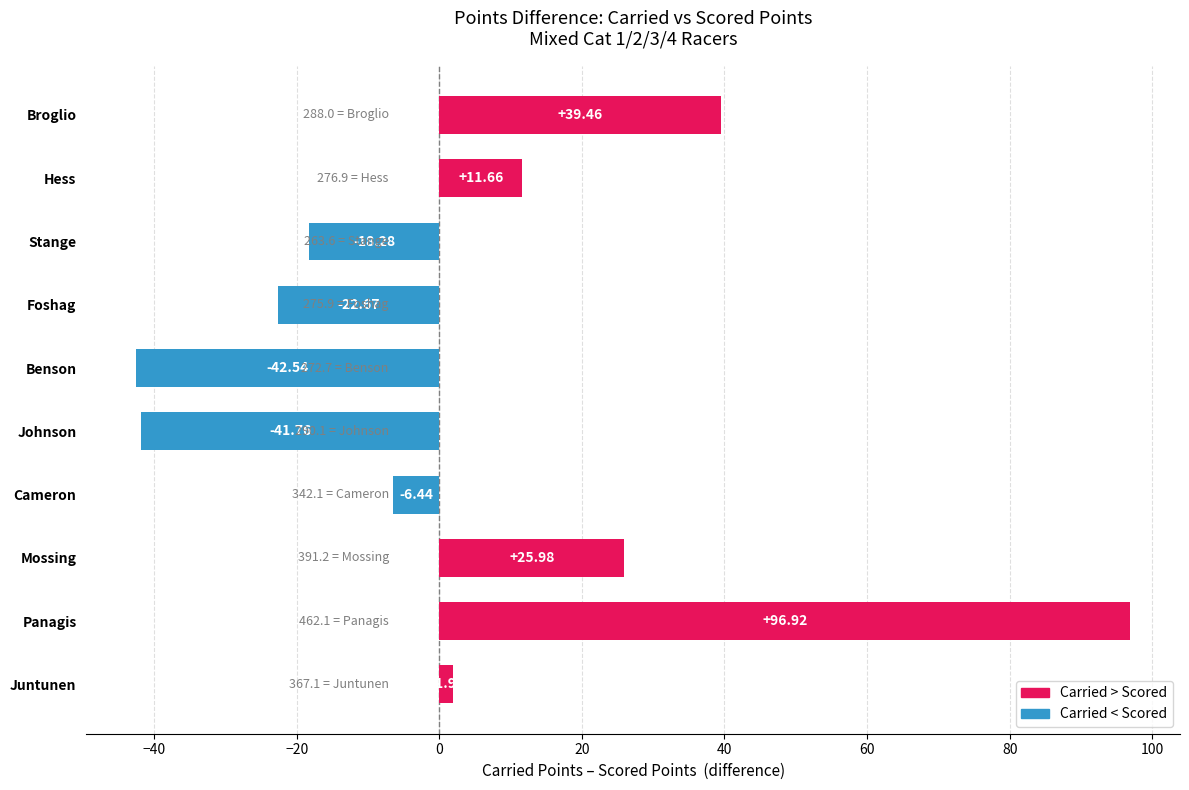

At which label is the value closest to 27?

Mossing